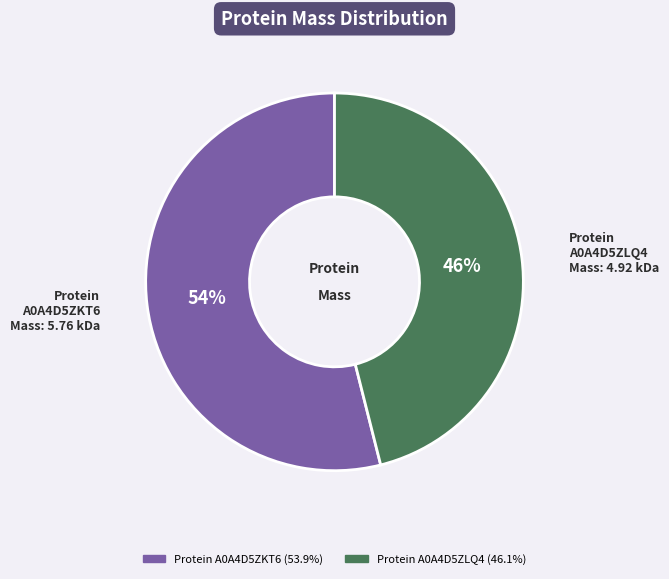

To the nearest percent, what is the difference between the largest and smallest slice percentages?

8%